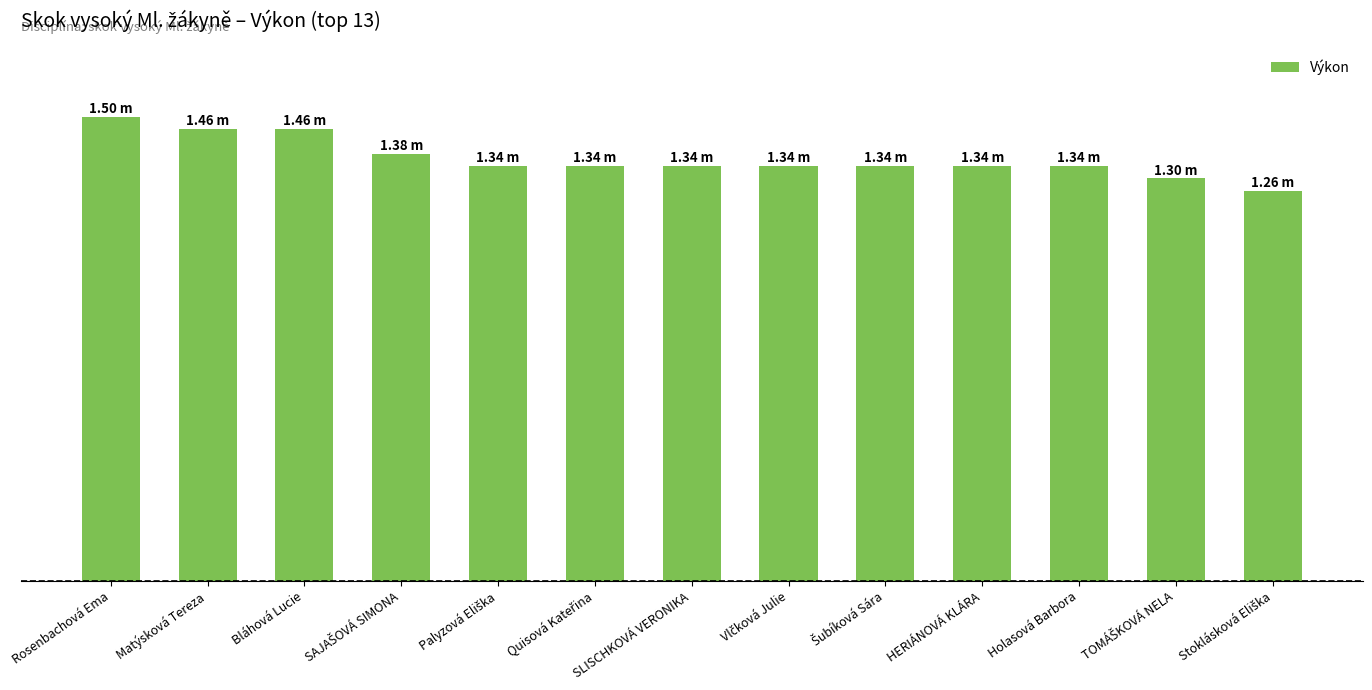

Does the chart contain any negative values?

No